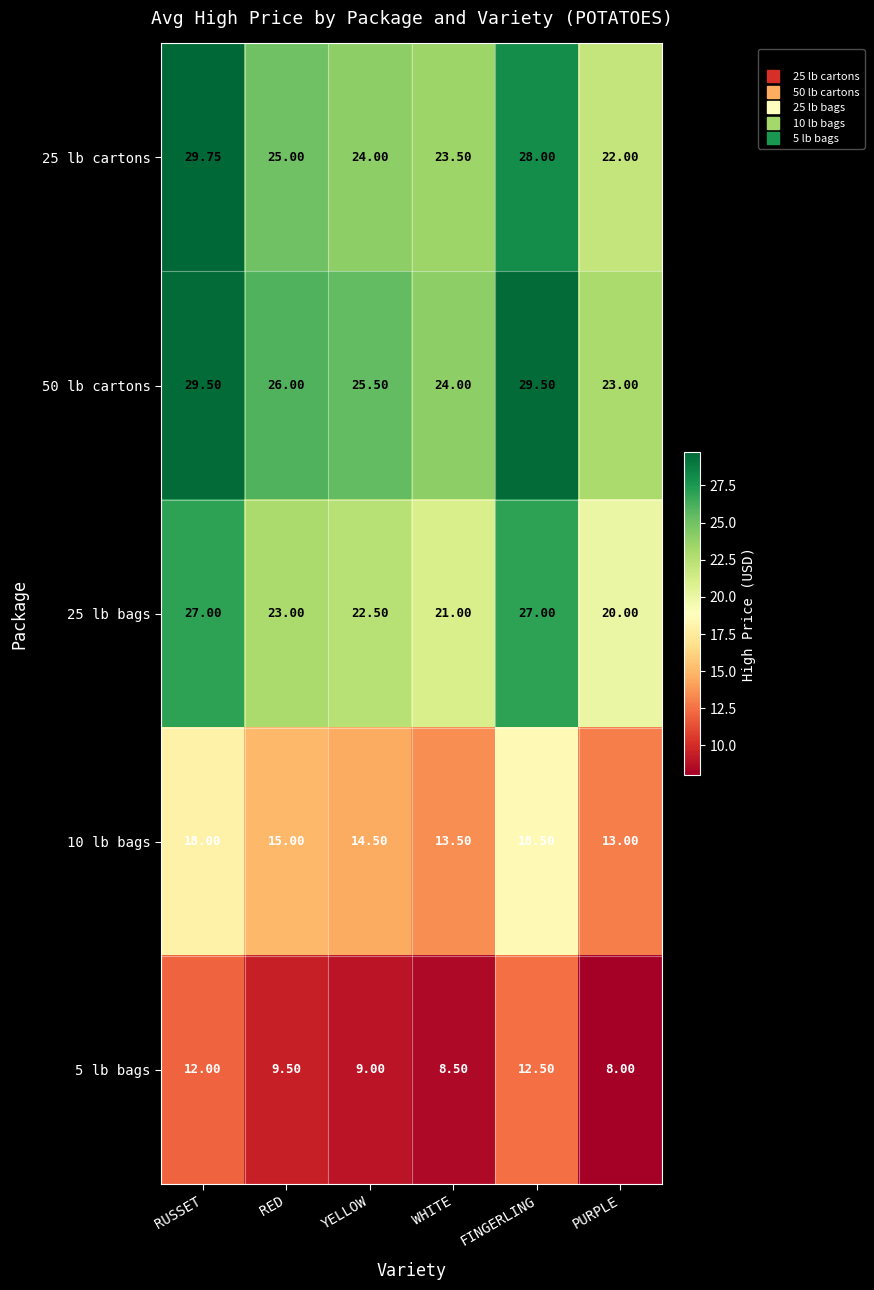

Rank the categories by 10 lb bags value from lowest to highest.

PURPLE, WHITE, YELLOW, RED, RUSSET, FINGERLING